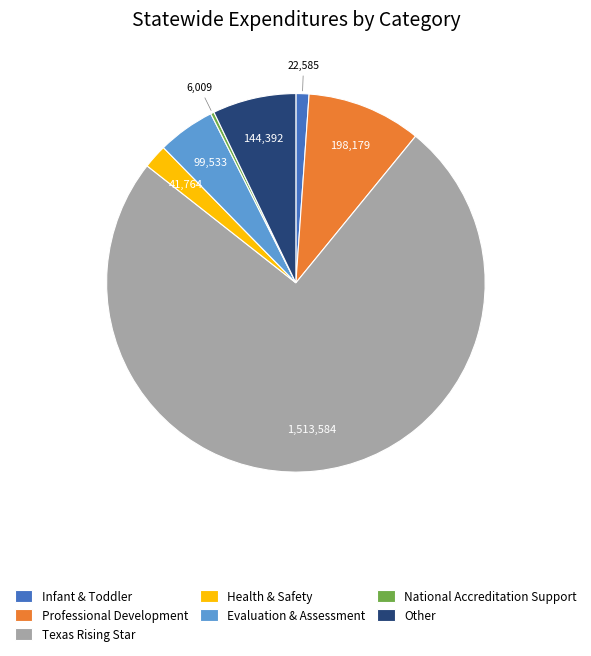

Approximately how many times larger is the value at Health & Safety compared to Professional Development?

0.2